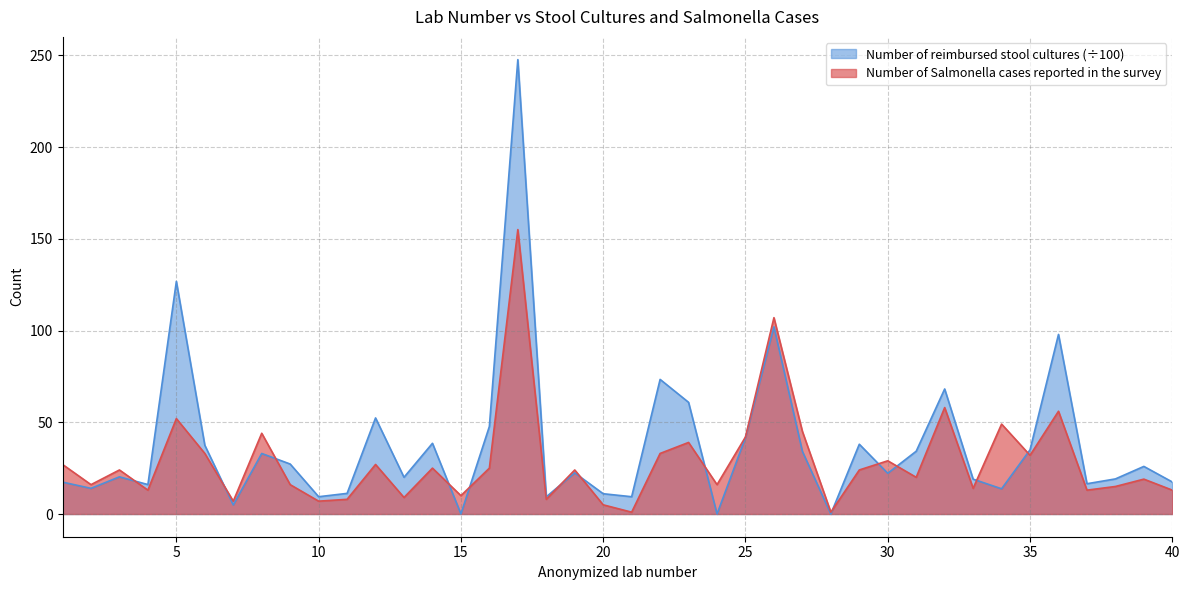

Rank the series at 19 from lowest to highest value.

Number of reimbursed stool cultures, Number of Salmonella cases reported in the survey